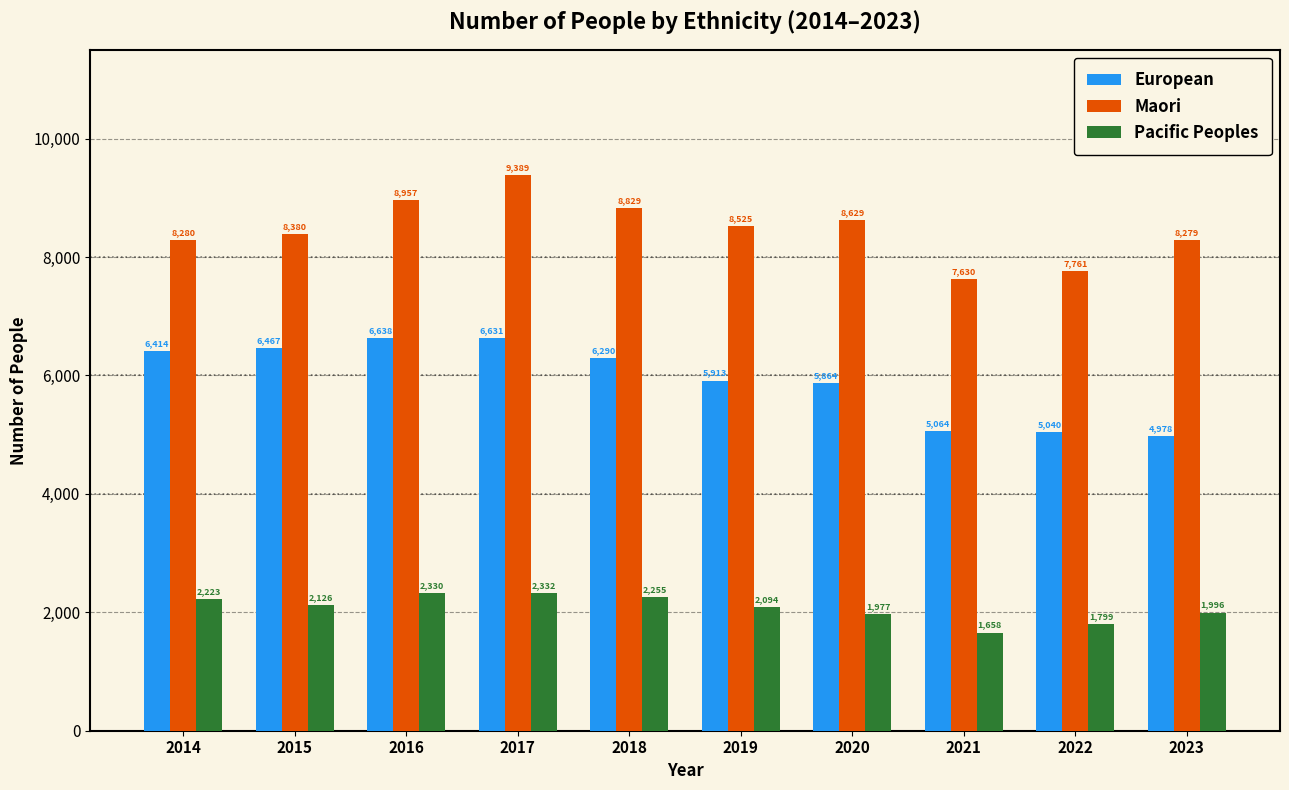

What is the difference between the maximum and second lowest values in the Pacific Peoples series?

533